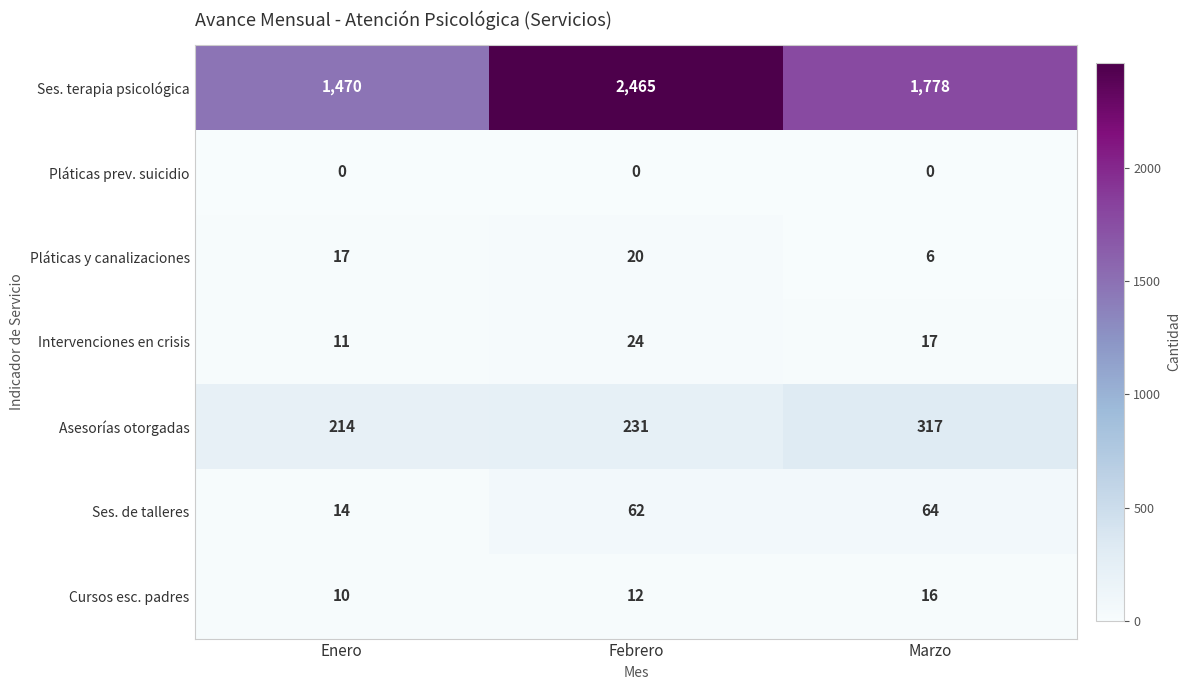

The value of Intervenciones en crisis at Marzo is 29. True or false?

False